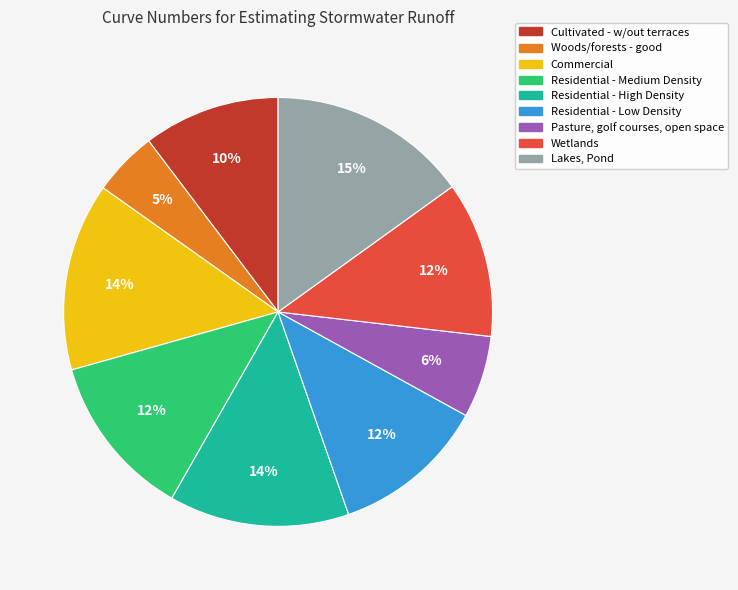

Does Wetlands represent more than half of the total?

No